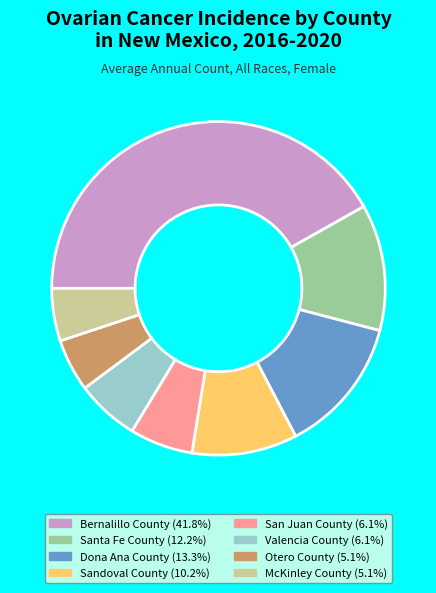

The Santa Fe County slice represents 27% of the pie. True or false?

False